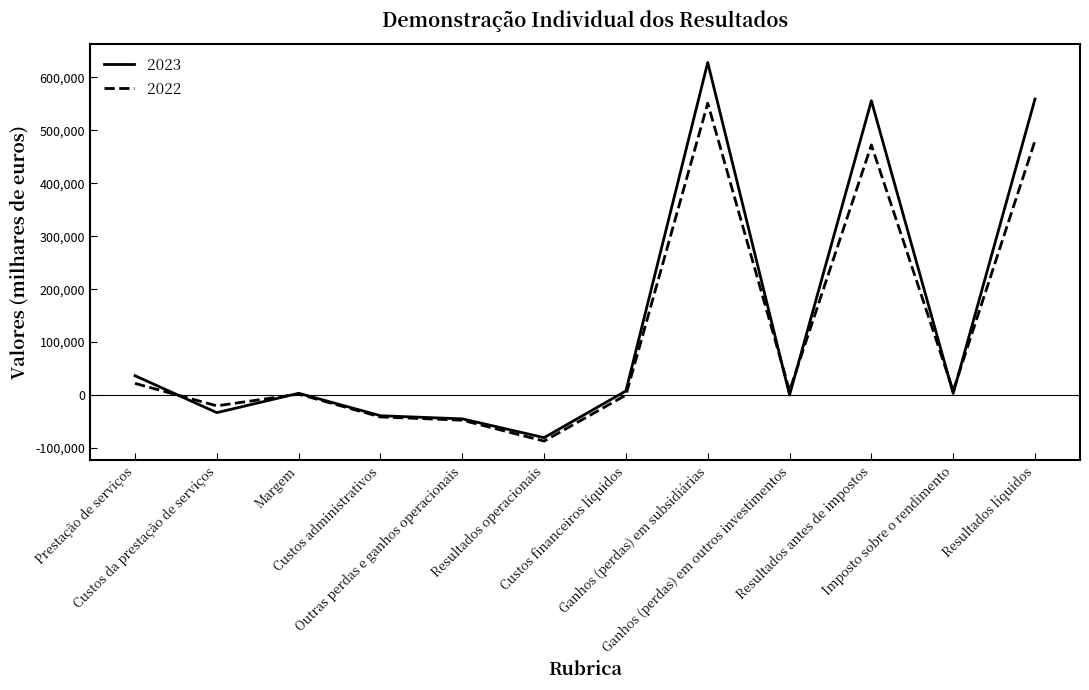

Rank the series by their maximum value, from highest to lowest.

2023, 2022